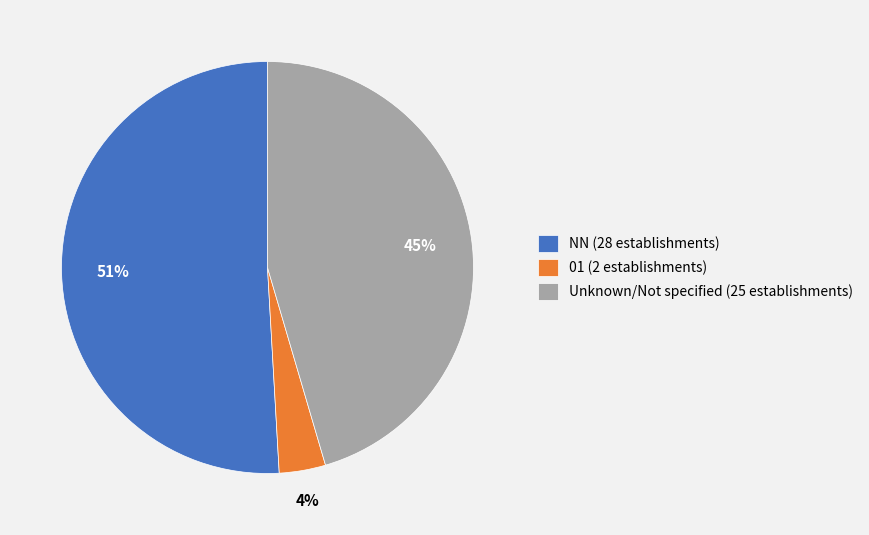

To the nearest percent, what portion does Unknown/Not specified (25 establishments) represent?

45%